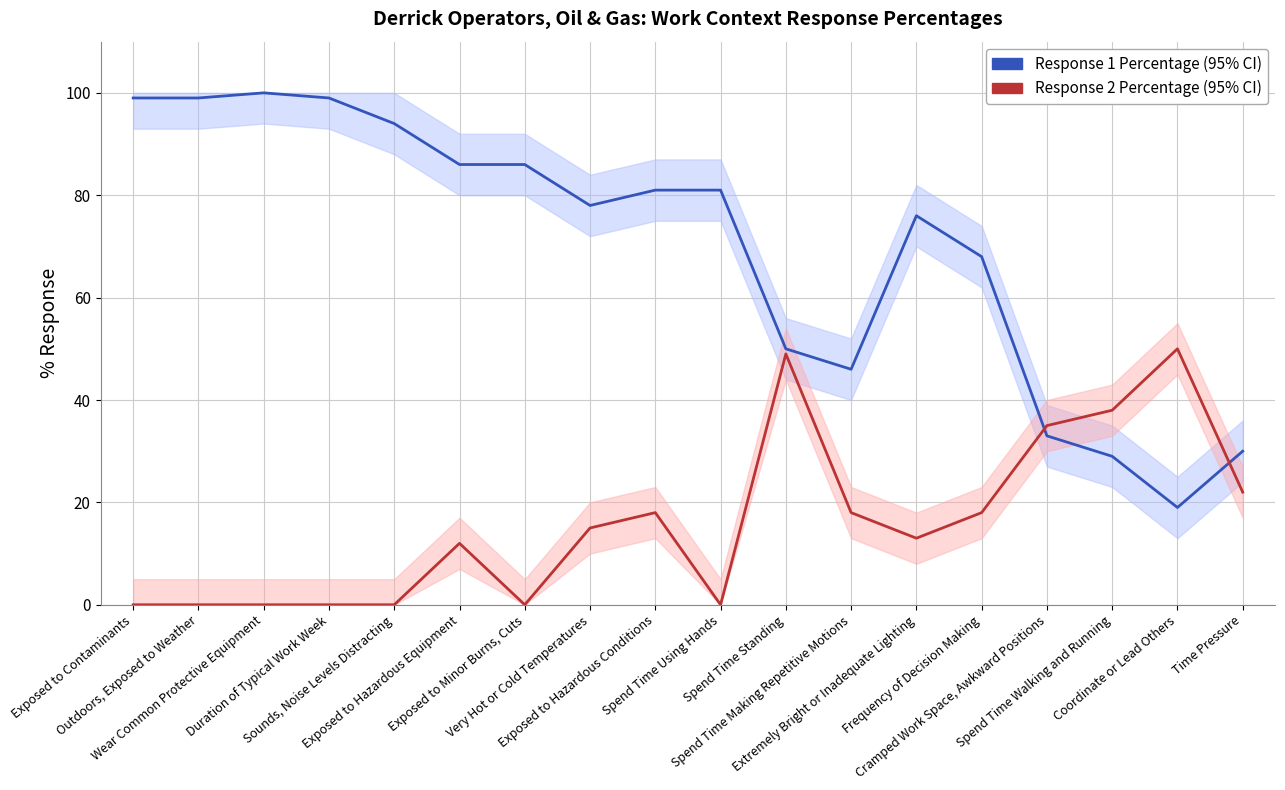

What position from the left is Exposed to Contaminants?

1